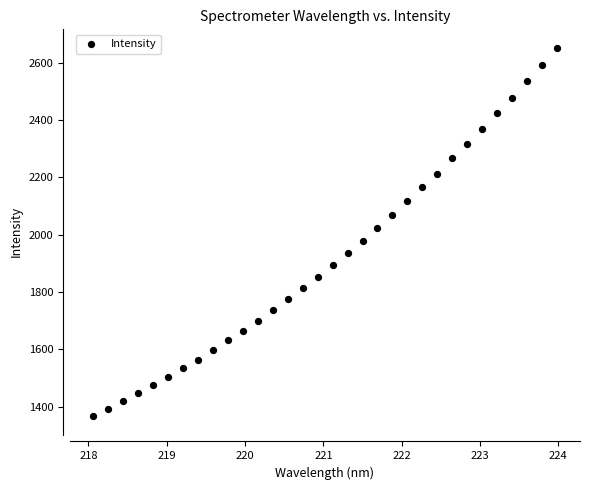

What is the range of X values (max minus min)?

5.9